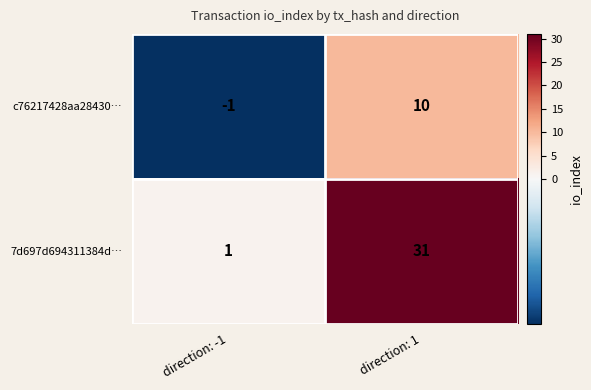

The c76217428aa28430… series shows -1 at direction: -1. True or false?

True